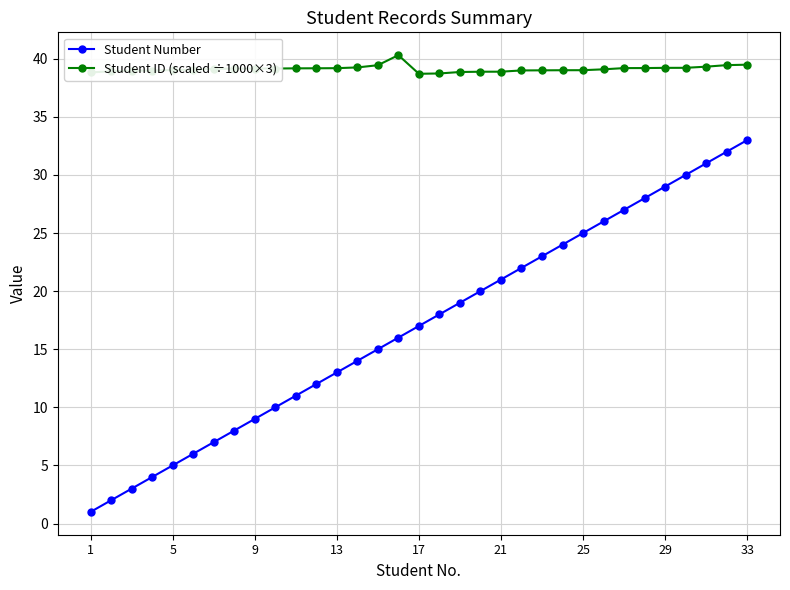

How many lines are shown in the chart?

2